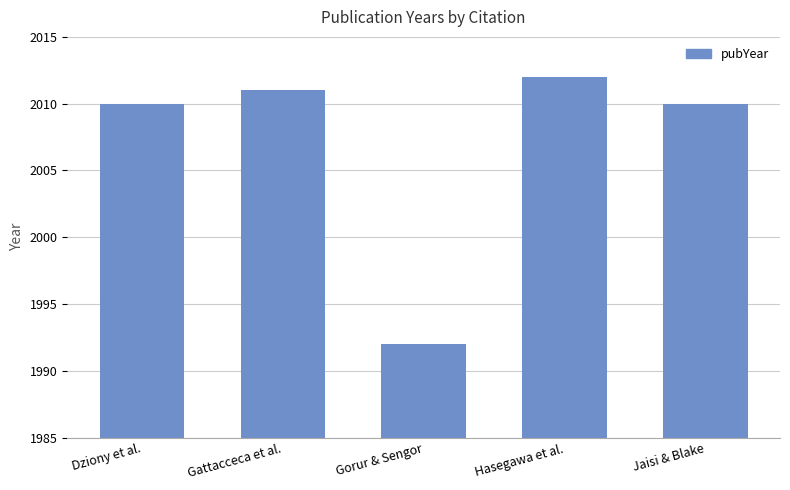

Does the chart contain stacked bars?

No